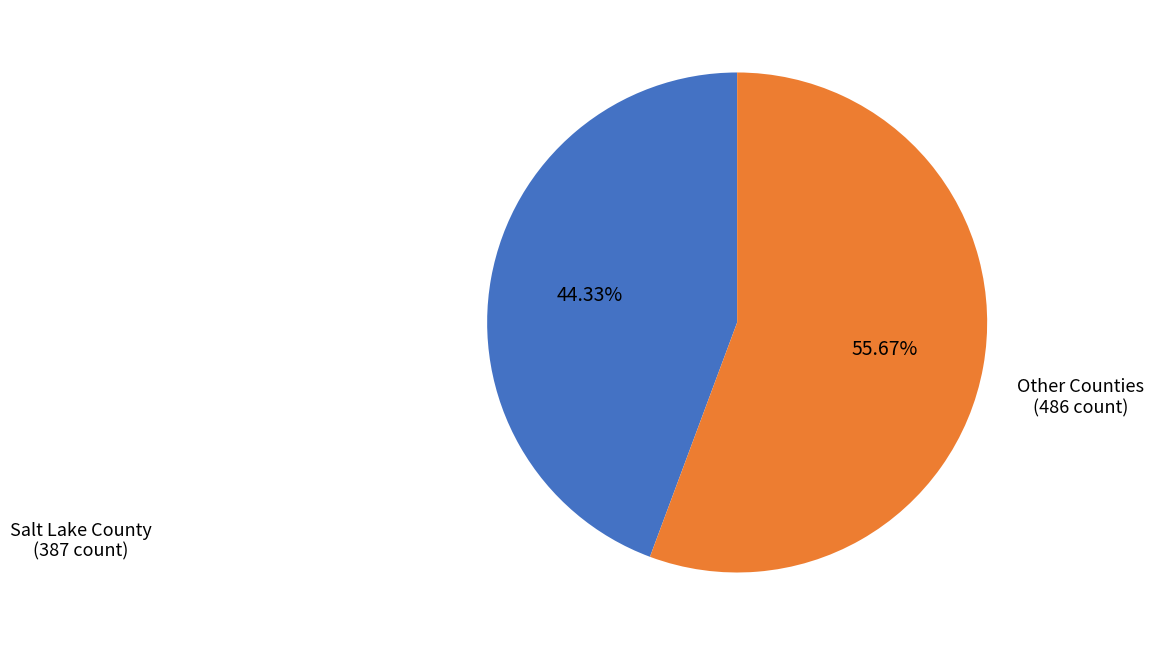

Is there any slice that represents more than half of the pie?

Yes